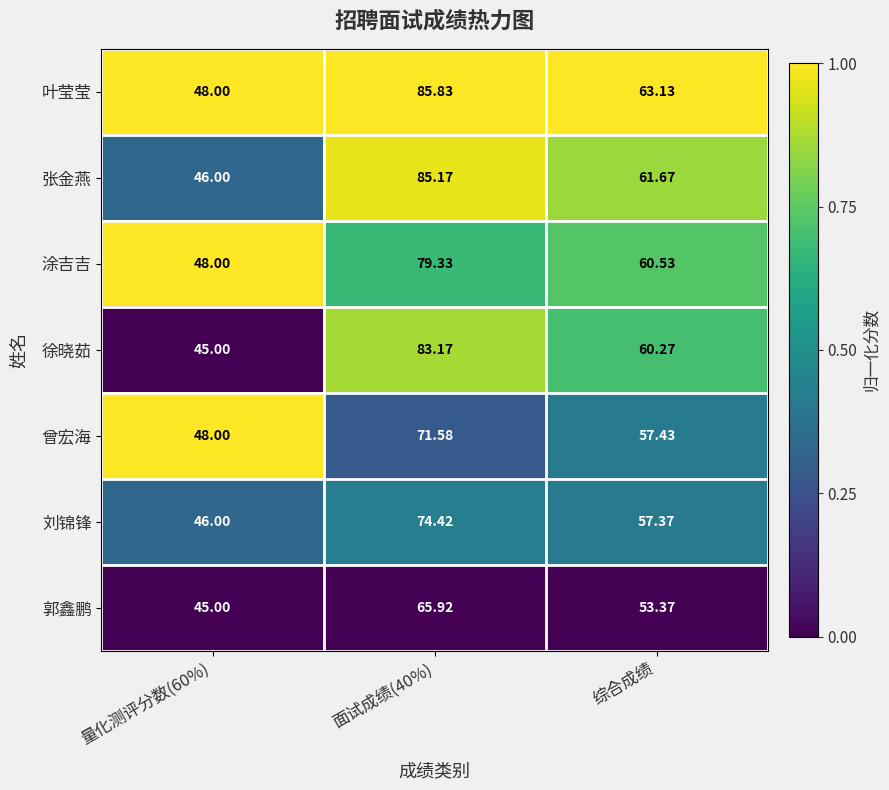

How many categories are shown in the chart?

3